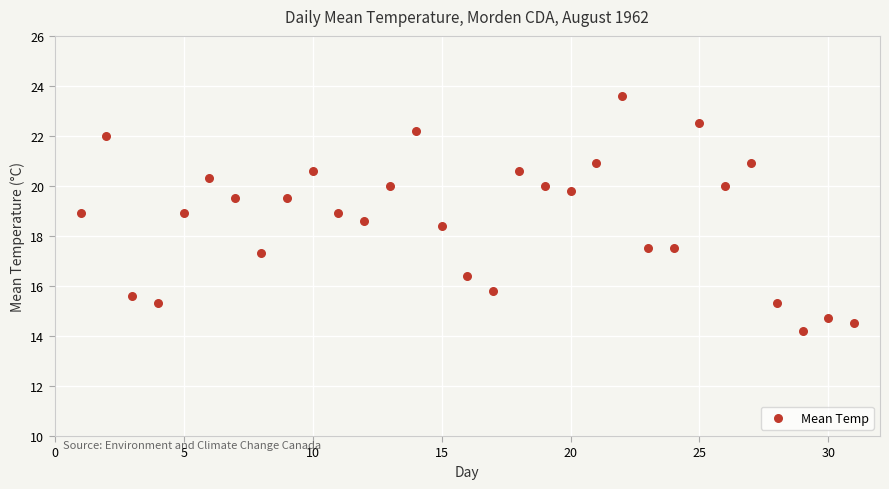

What is the range of Y values (max minus min)?

9.4